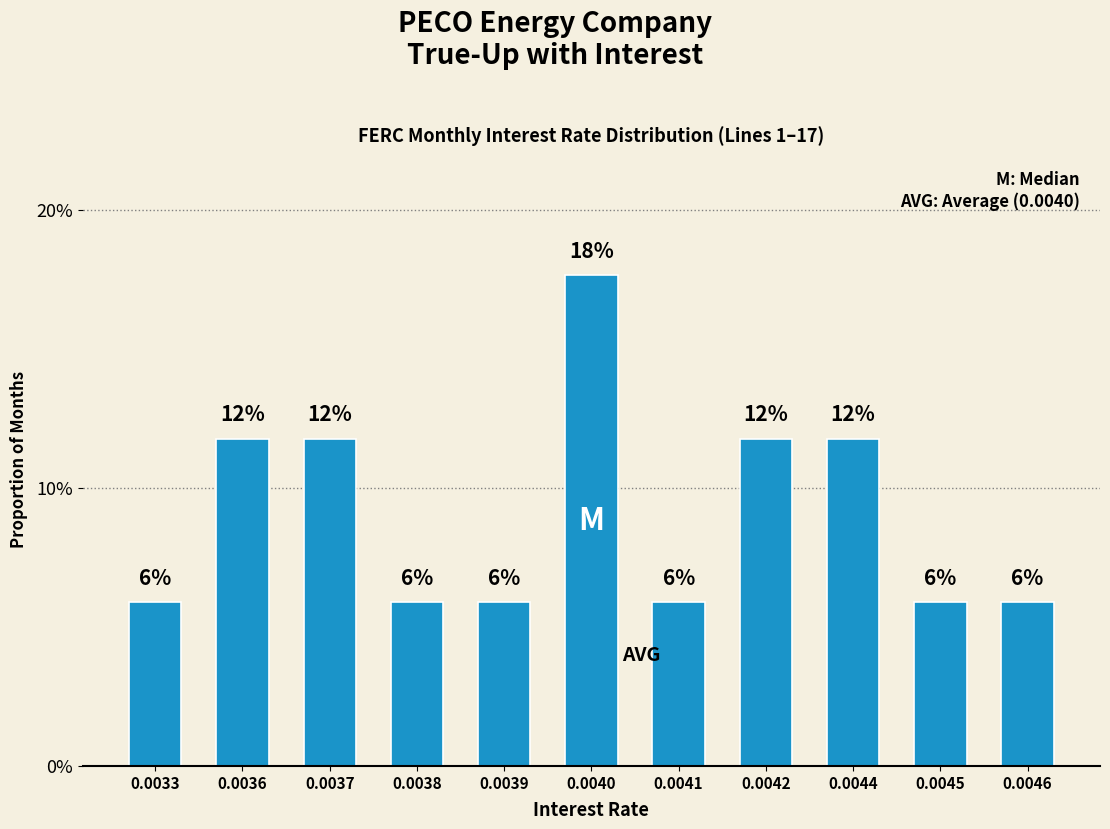

Are the bars horizontal?

No